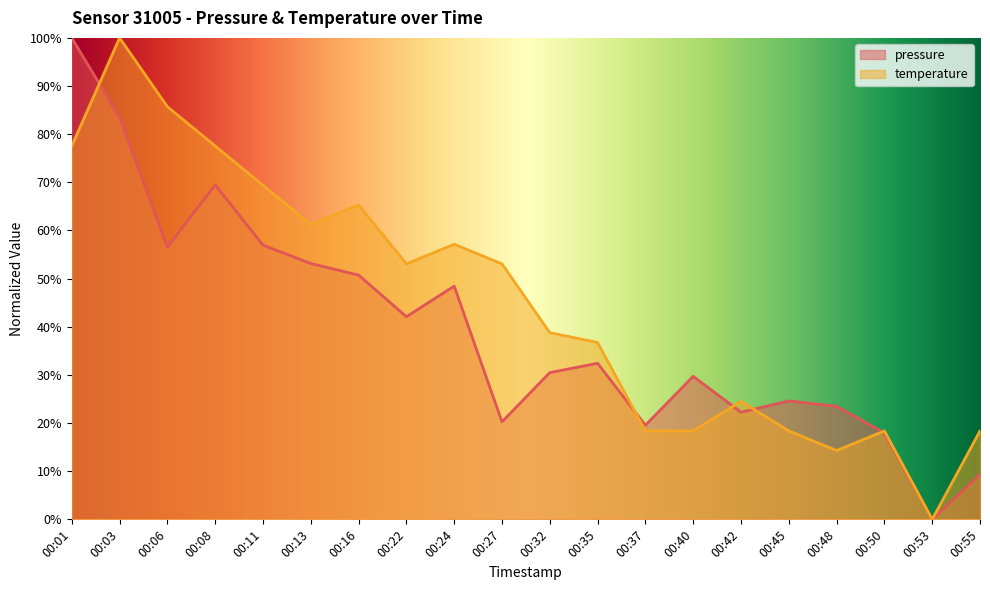

What are all the series names shown in the legend?

pressure, temperature